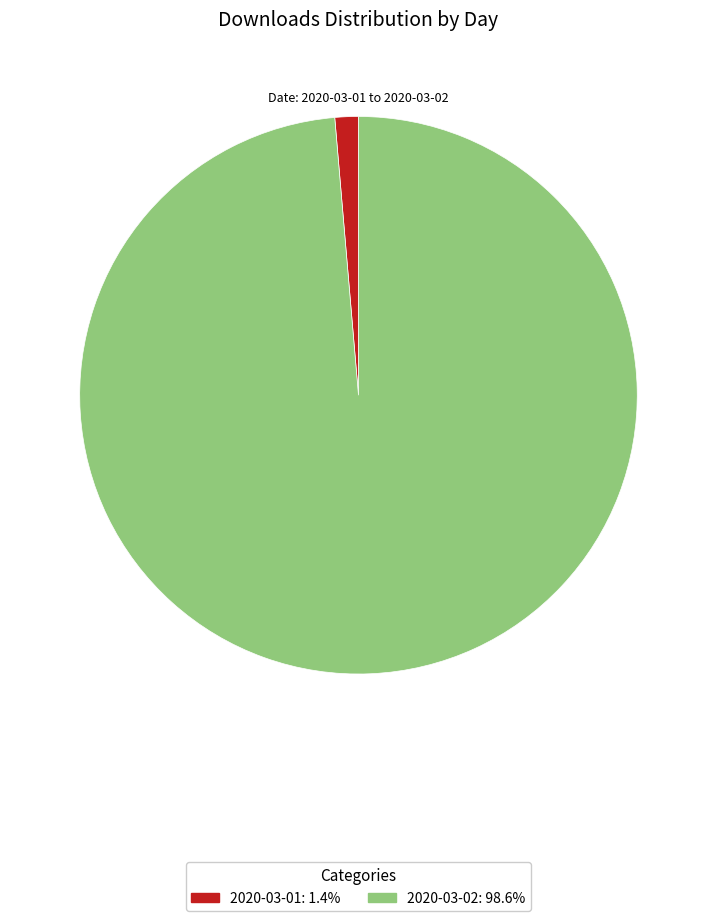

How many segments does this pie chart have?

2